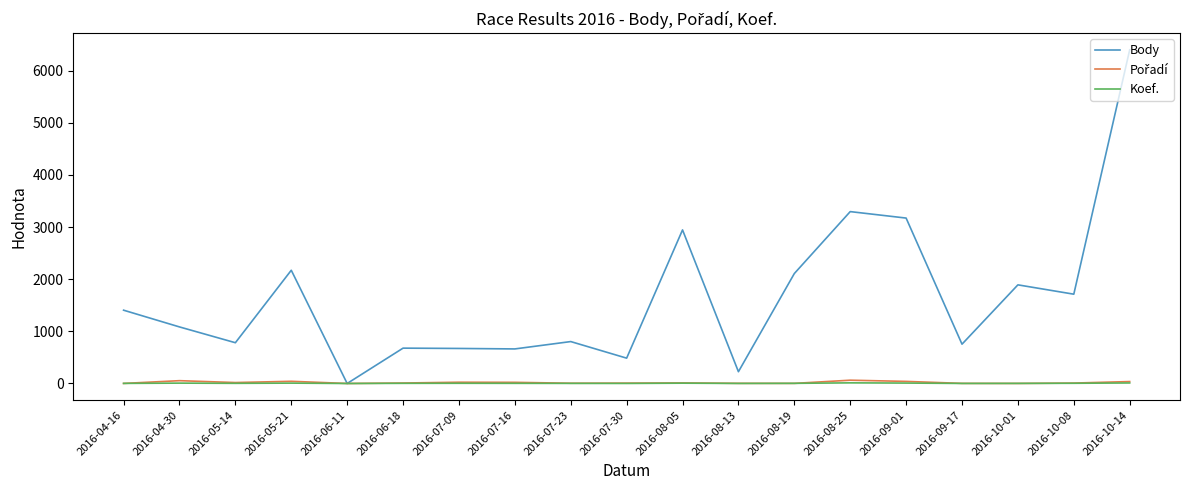

Which series has the largest total across all categories?

Body